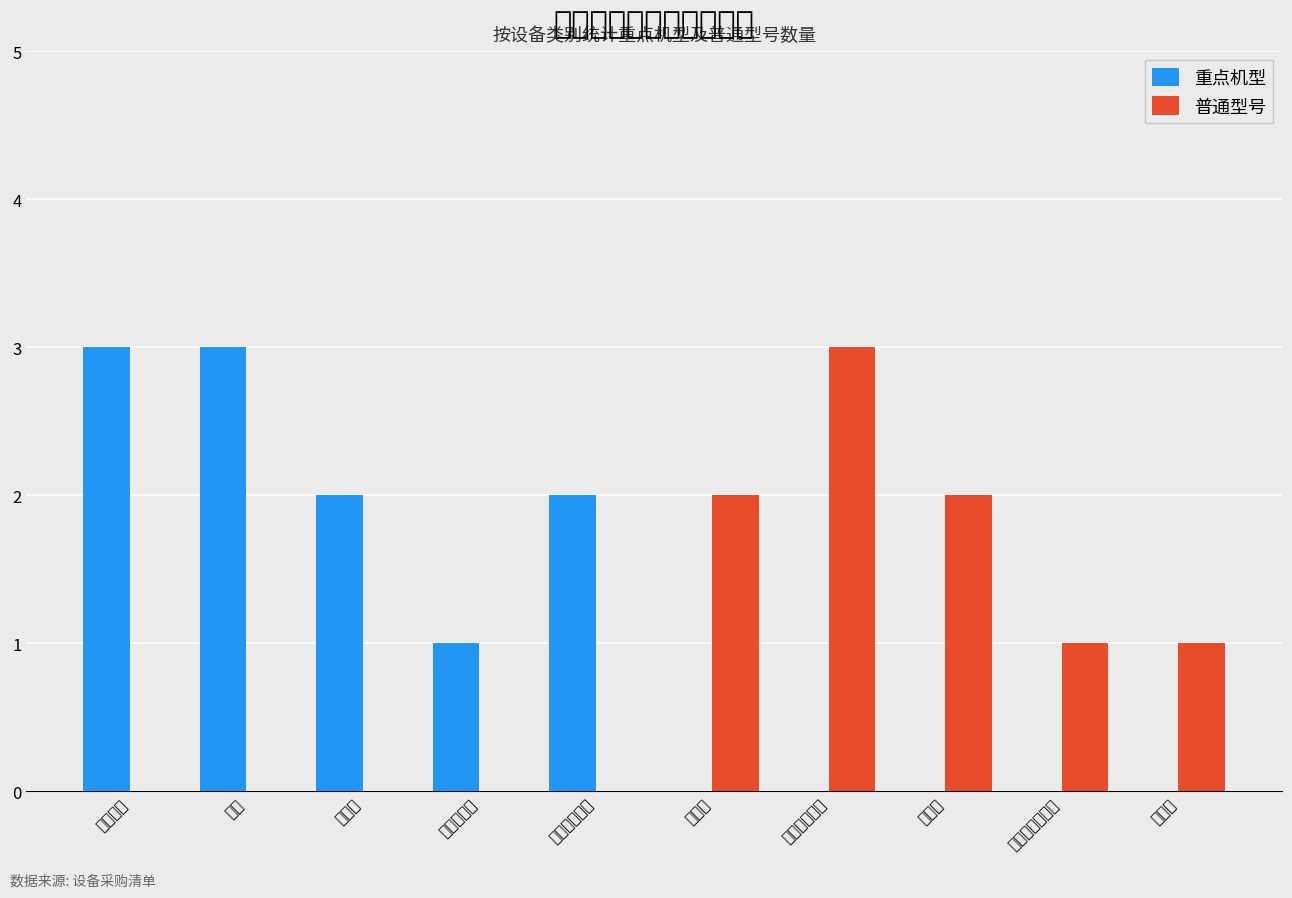

How many positive values does the 普通型号 series have?

5